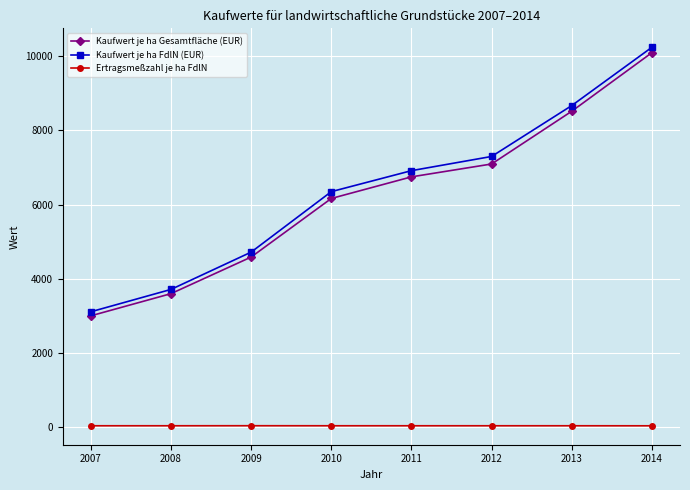

How many distinct data groups are displayed?

3